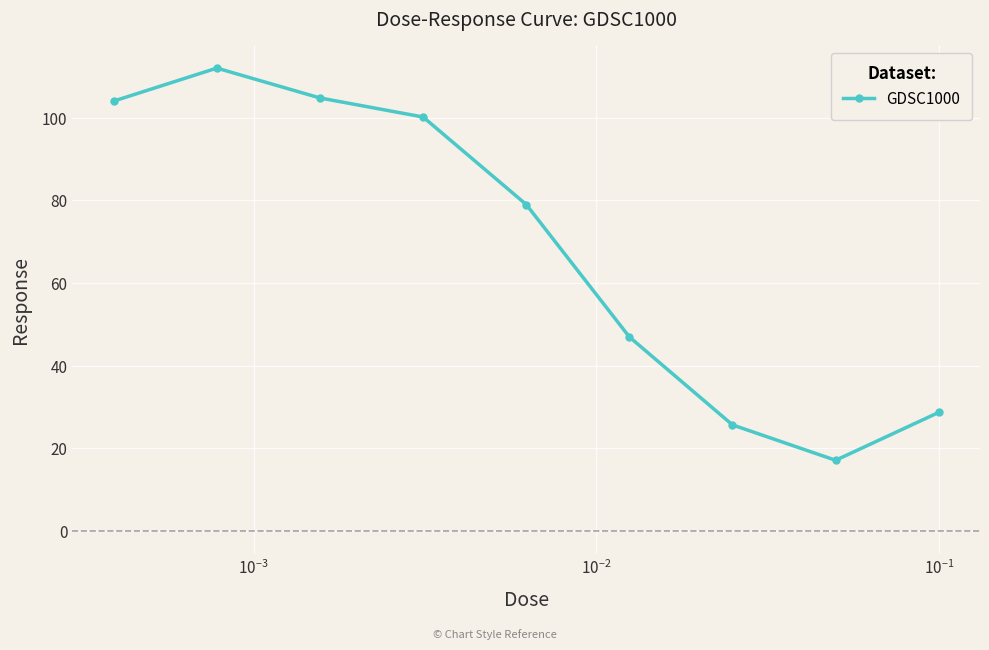

What is the maximum value shown in the chart?

112.0